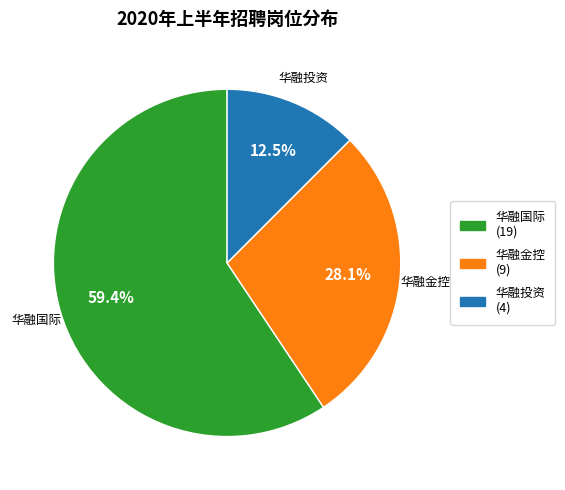

To the nearest percent, what is the difference between the 华融金控 and 华融国际 slice percentages?

31%